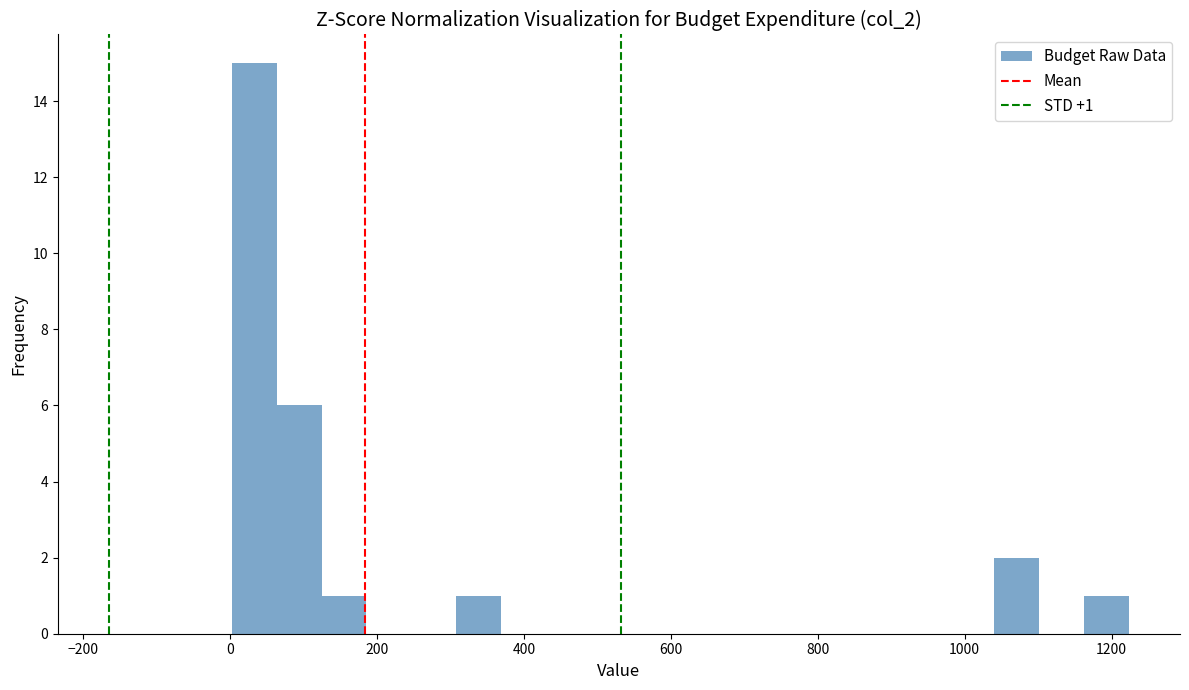

Read against the x-axis, roughly where is the centre of the tallest bar?

40